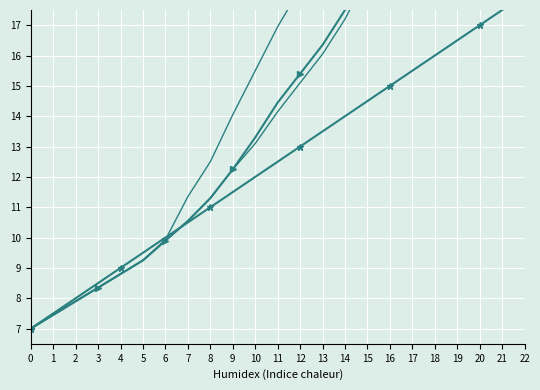

Reading left to right, transcribe all the data shown in this chart.

reference: 7.0	7.5	8.0	8.5	9.0	9.5	10.0	10.5	11.0	11.5	12.0	12.5	13.0	13.5	14.0	14.5	15.0	15.5	16.0	16.5	17.0	17.5	18.0
actual: 7.0	7.5	7.9	8.3	8.8	9.2	9.9	10.6	11.3	12.2	13.3	14.4	15.4	16.4	17.5	18.9	20.7	22.4	23.6	23.6	23.5	23.5	23.4
high: 7.0	7.5	7.9	8.4	8.8	9.3	9.9	11.4	12.5	14.1	15.5	16.9	18.2	19.4	20.7	22.4	24.5	25.9	26.6	26.1	25.5	25.0	24.4
low: 7.0	7.4	7.9	8.3	8.8	9.2	9.9	10.5	11.3	12.2	13.1	14.1	15.1	16.1	17.2	18.6	20.4	22.1	23.3	23.2	23.2	23.2	23.1